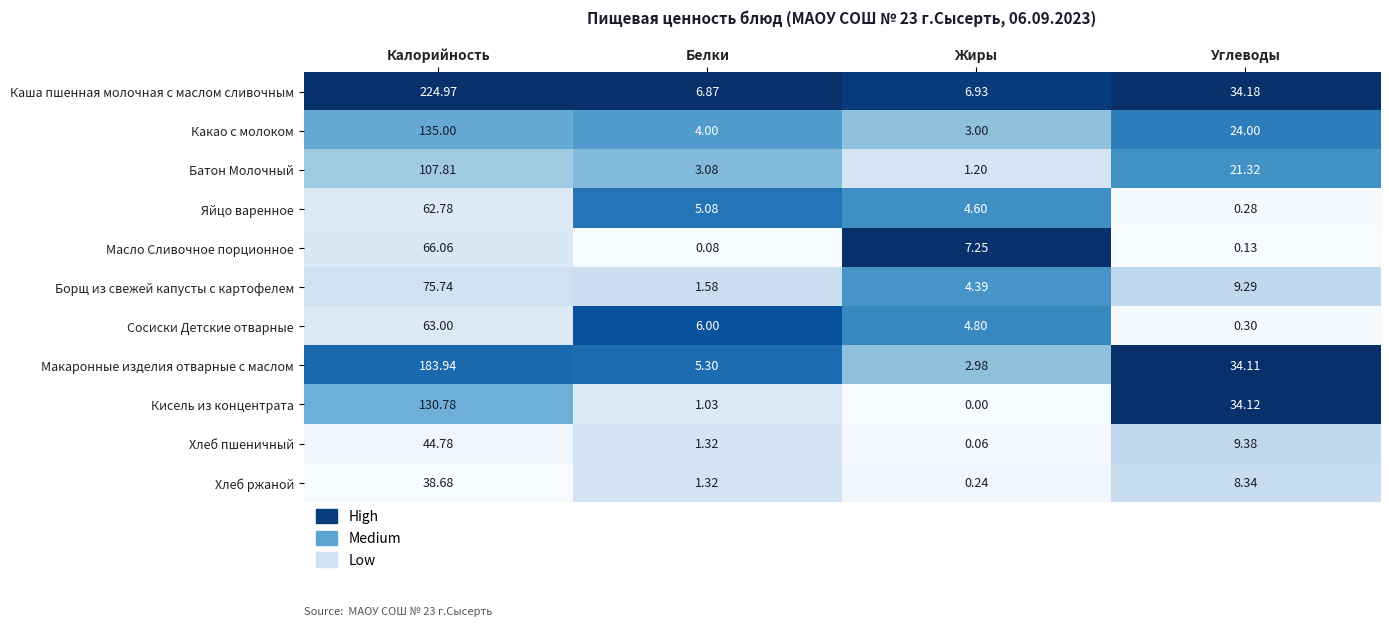

Which series has the largest range (max minus min)?

Каша пшенная молочная с маслом сливочным